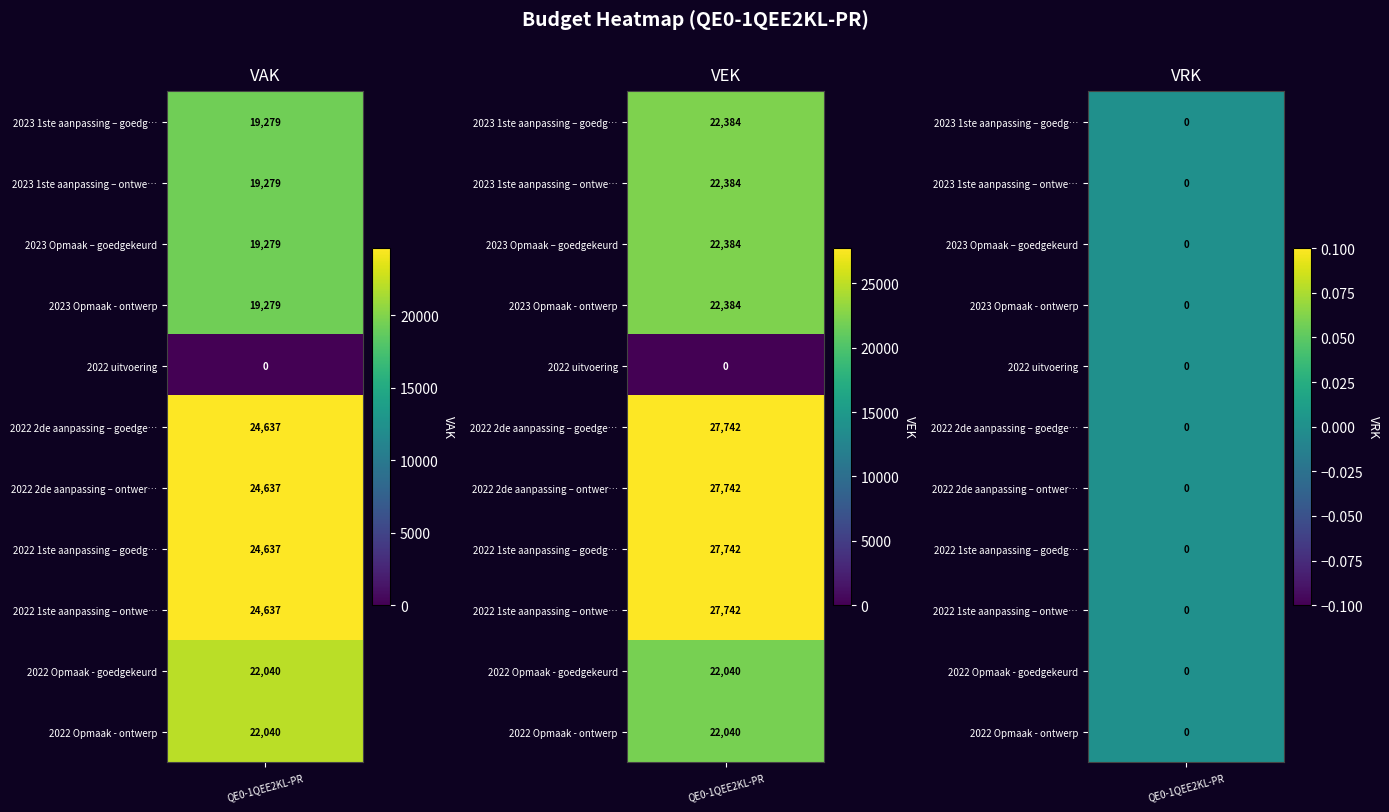

How many values in the 2022 2de aanpassing – goedgekeurd series are below 24637?

1